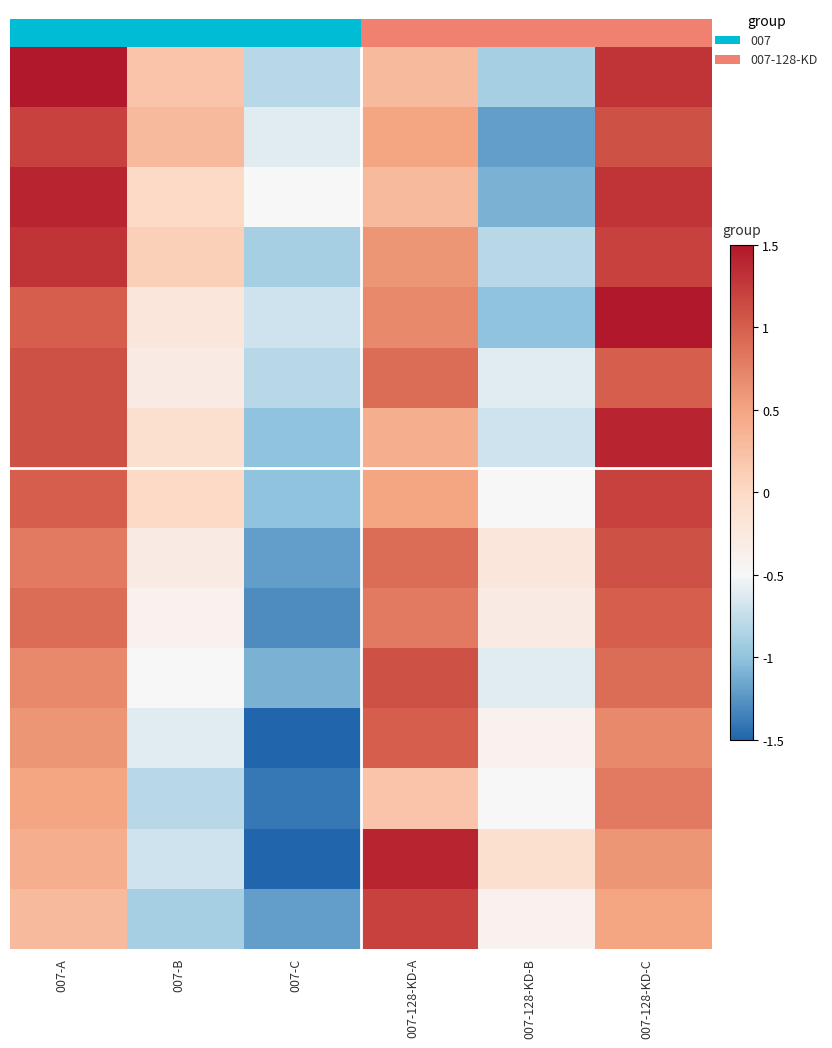

How many distinct data groups are displayed?

15